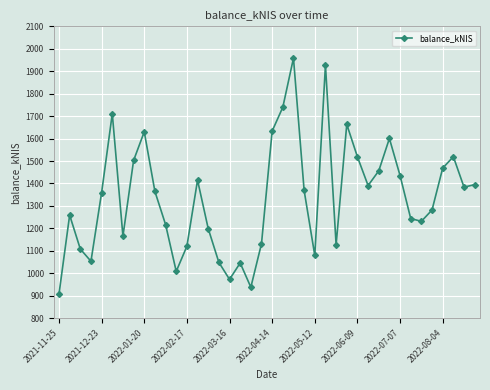

True or false: there are more than 2 points higher than both neighbors.

True